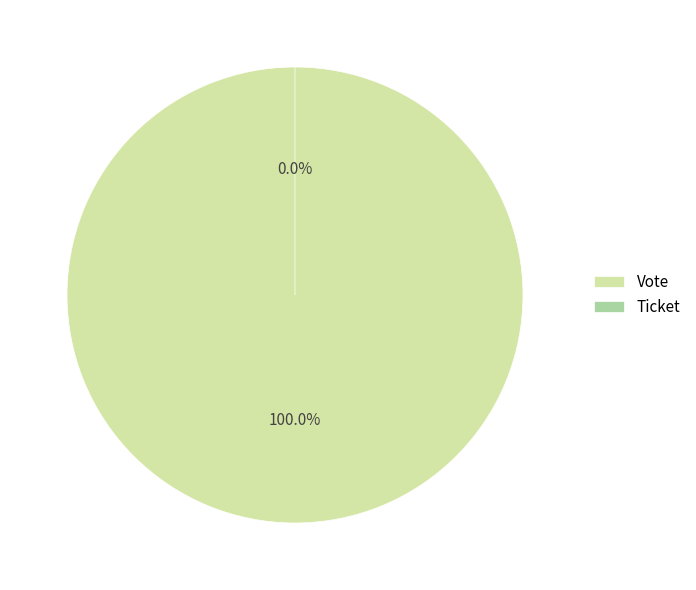

Rank the categories by value from highest to lowest.

Vote, Ticket